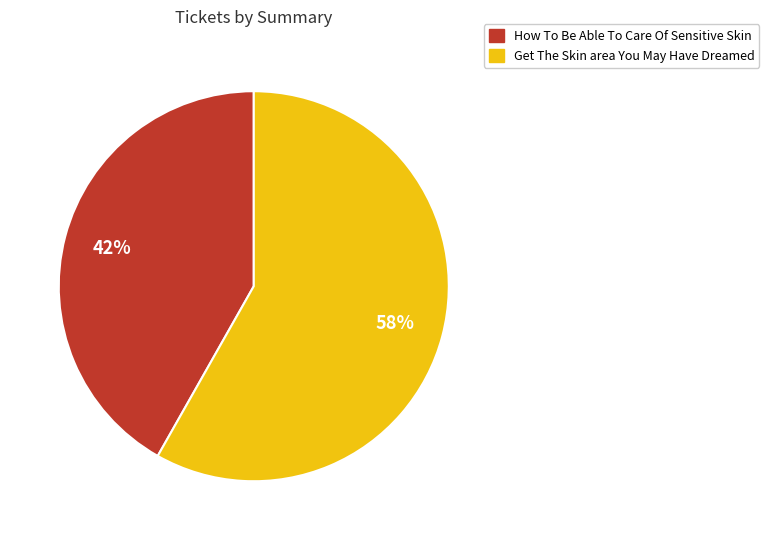

To the nearest percent, what is the difference between the How To Be Able To Care Of Sensitive Skin and Get The Skin area You May Have Dreamed slice percentages?

16%